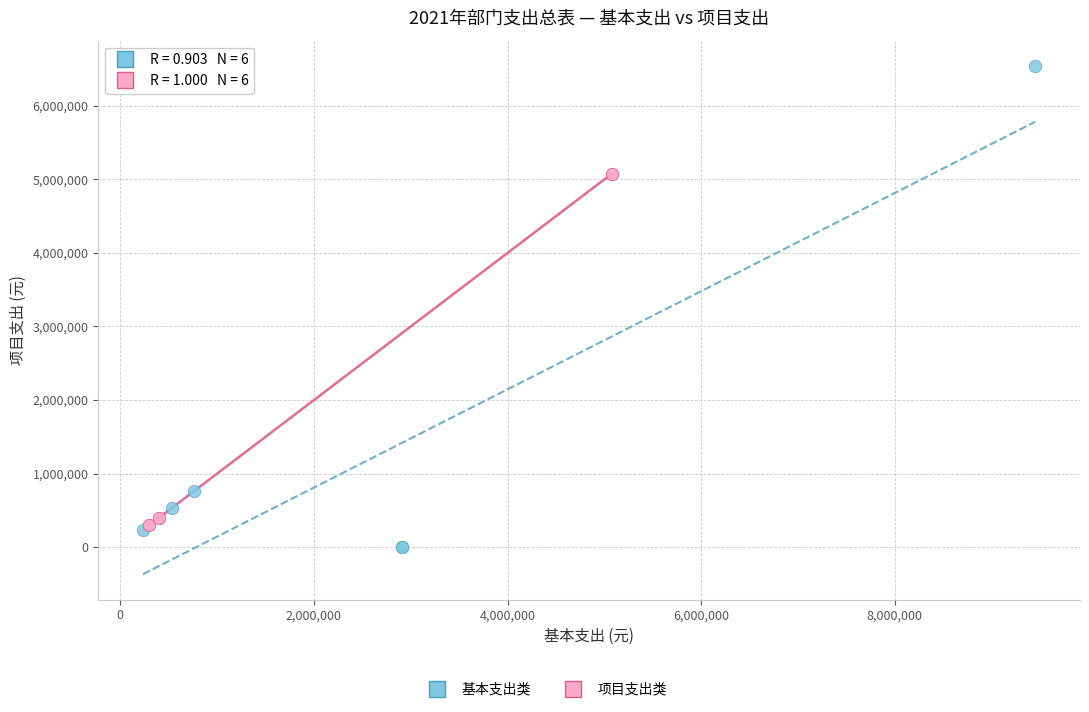

Which series reaches the maximum Y coordinate?

基本支出类